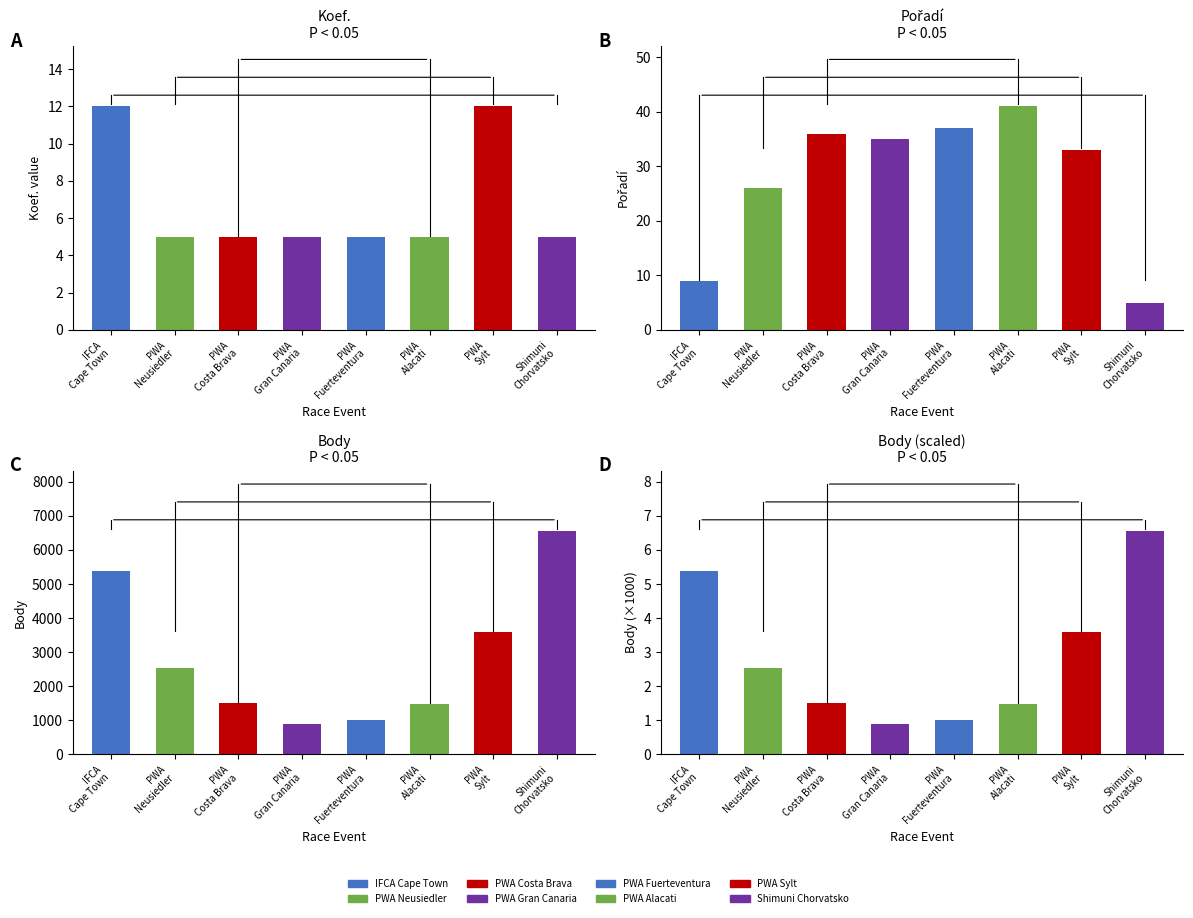

List the series in order of their peak value, highest first.

Body, Pořadí, Koef., Body (scaled)